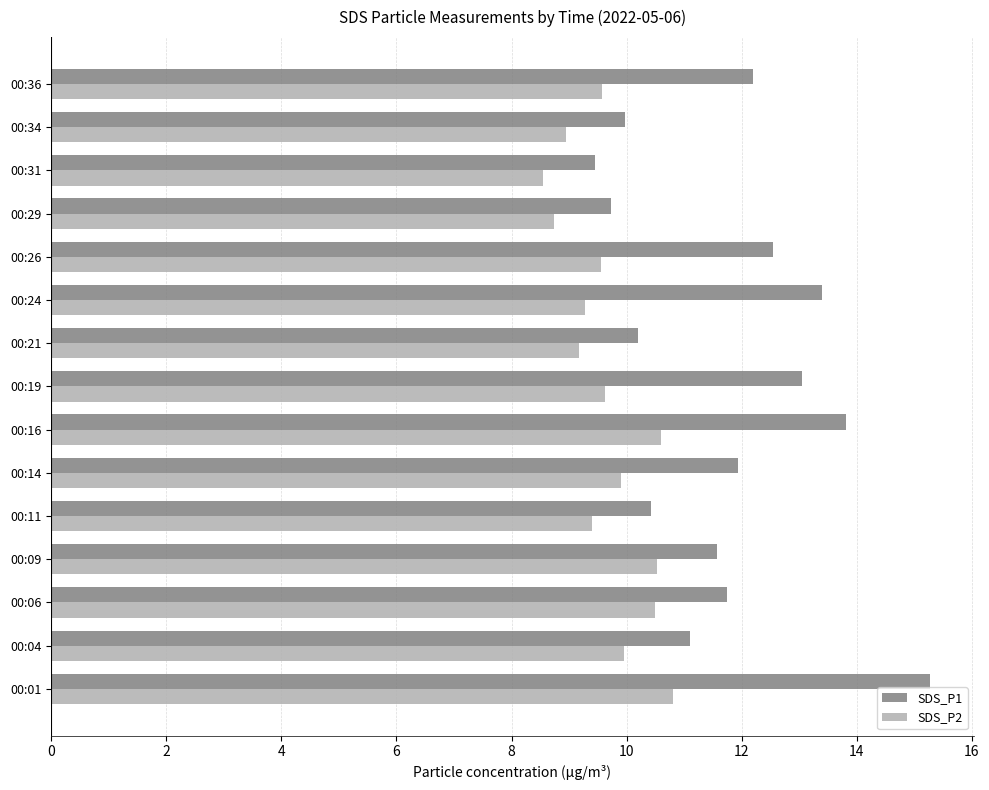

What is the sum of the SDS_P1 values at 00:16 and 00:24?

27.2